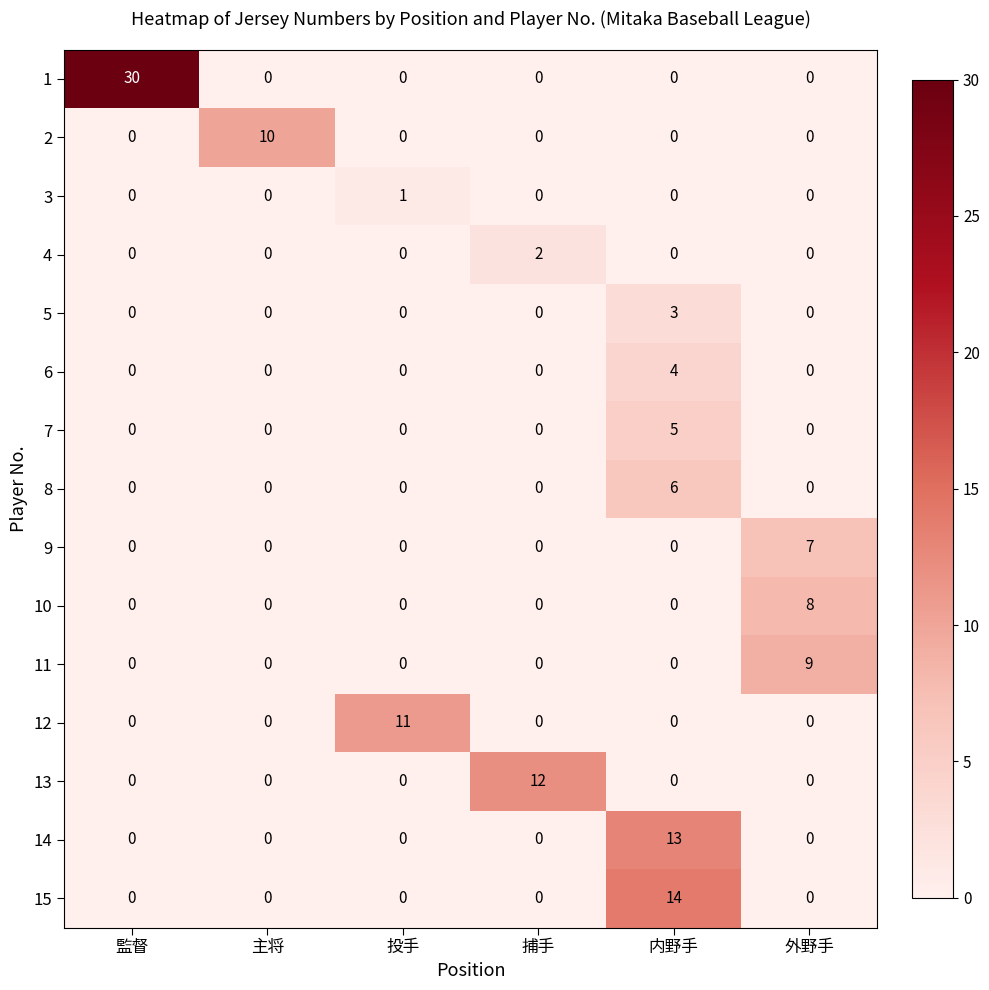

The value of 2 at 監督 is 0. True or false?

True